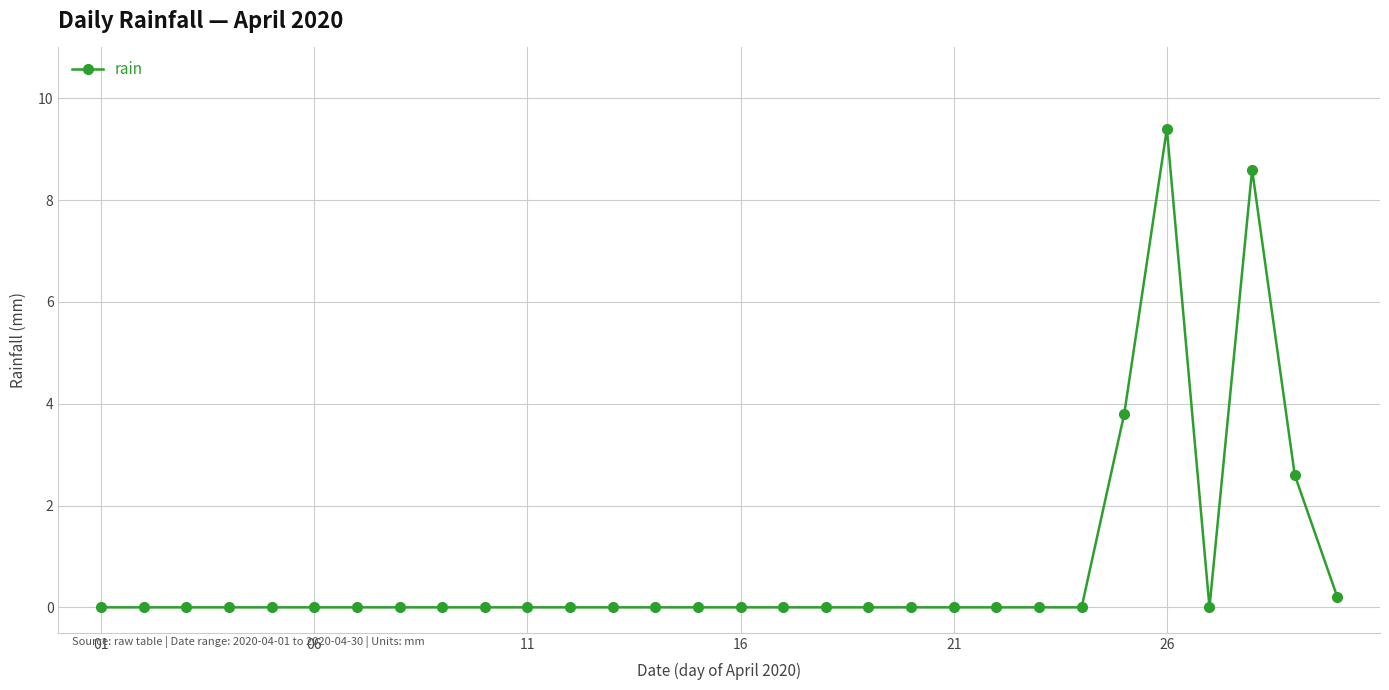

What is the greatest value displayed?

9.4